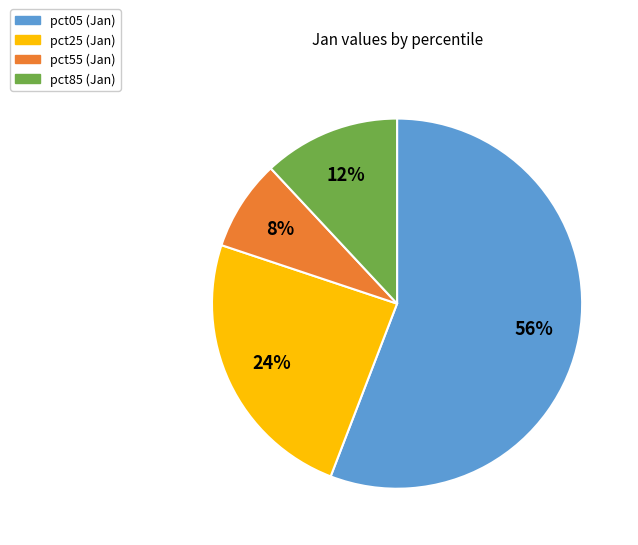

Does any single category account for the majority?

Yes